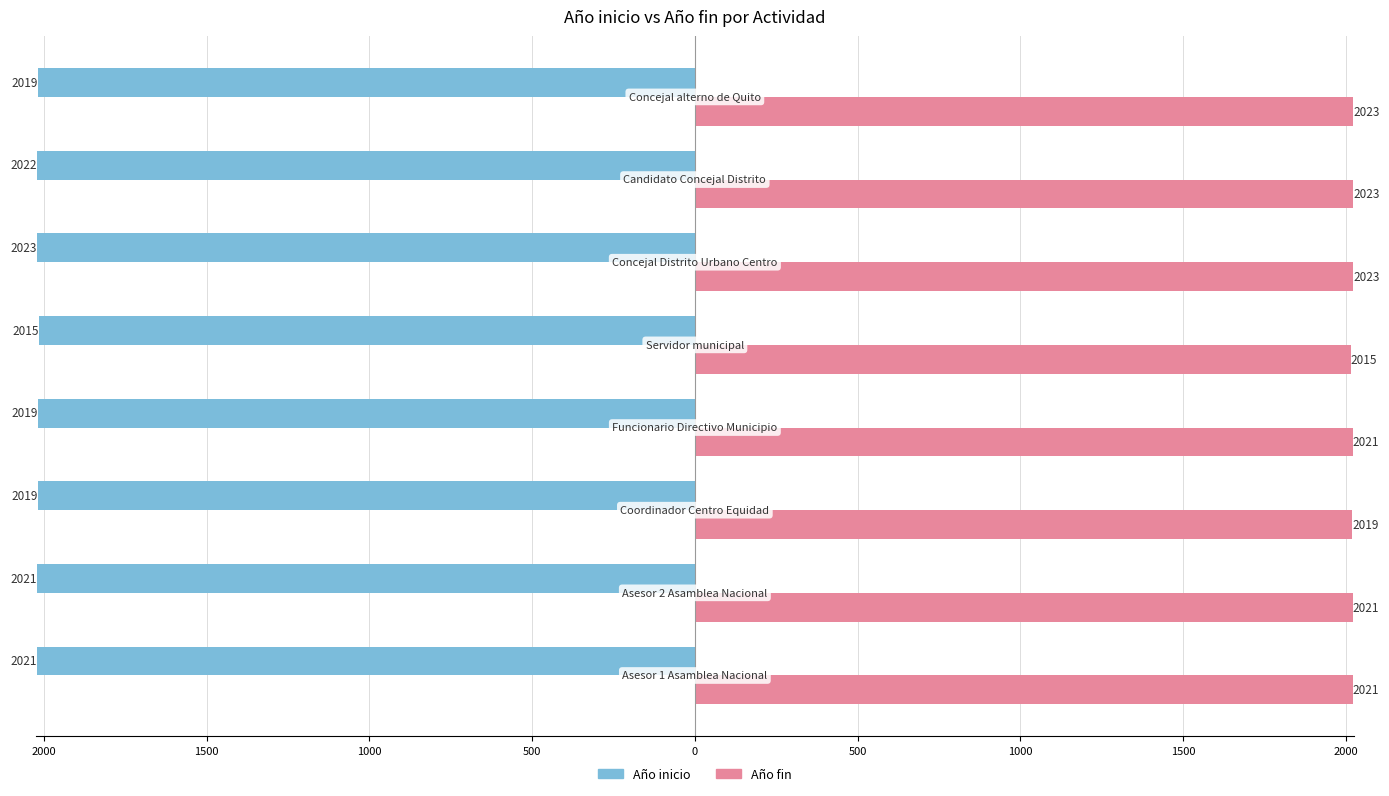

What are all the series names shown in the legend?

Año inicio, Año fin